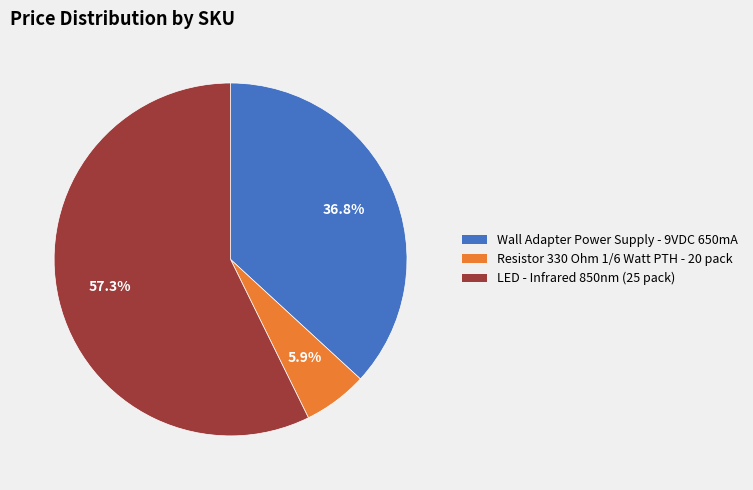

Count the number of slices in the pie.

3